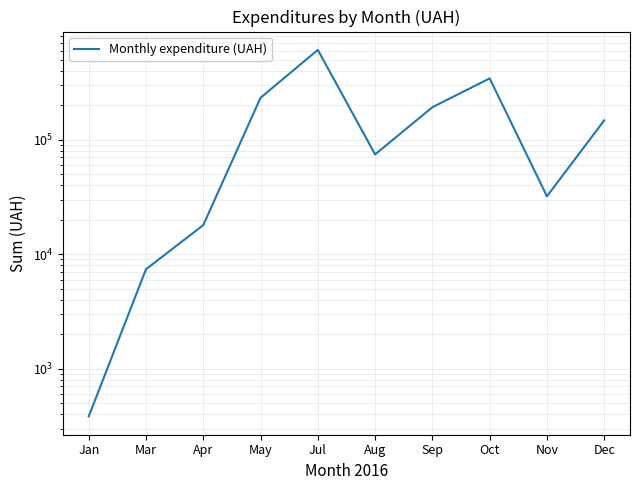

What is the change in value from Mar to Apr?

+10559.8